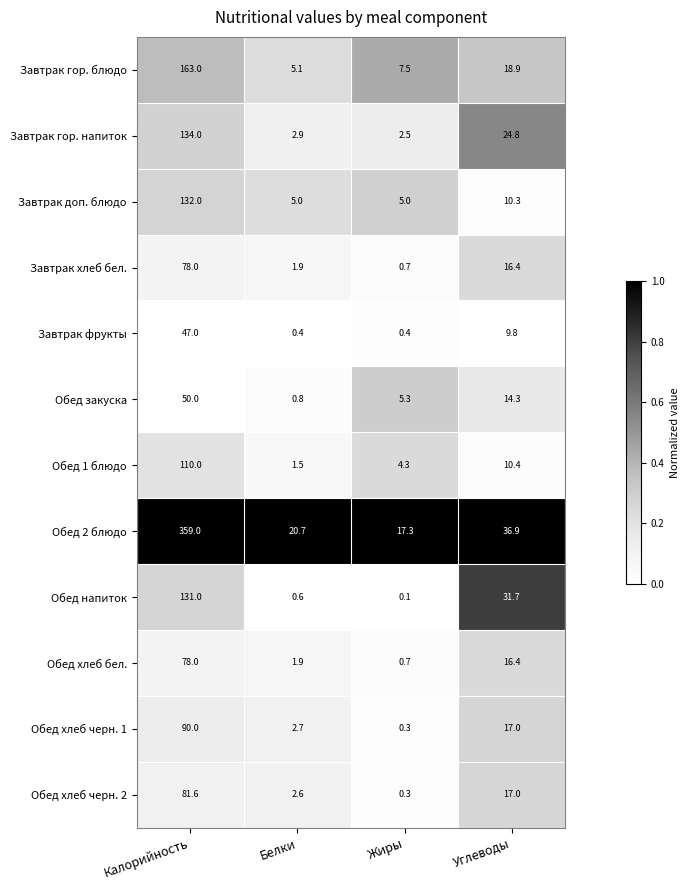

Which series has the largest total across all categories?

Обед 2 блюдо